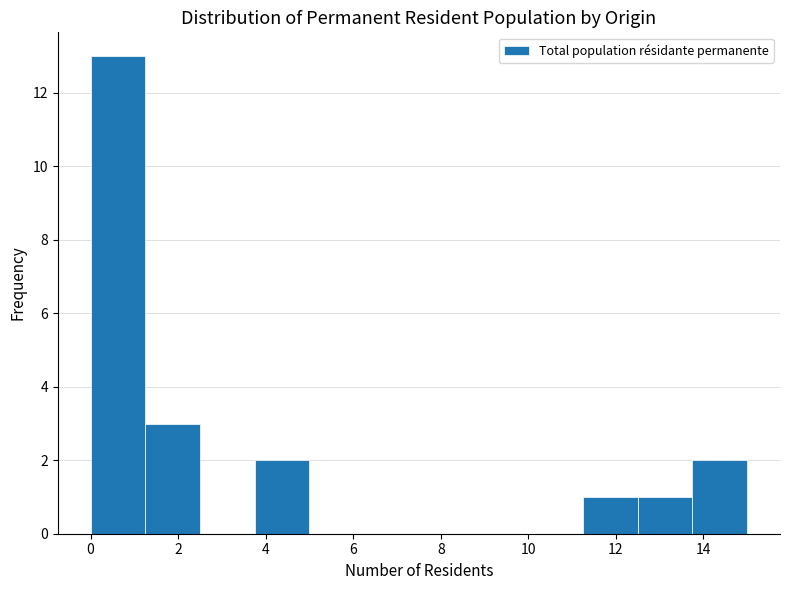

Which range on the x-axis has the tallest bar?

0.00 to 1.25